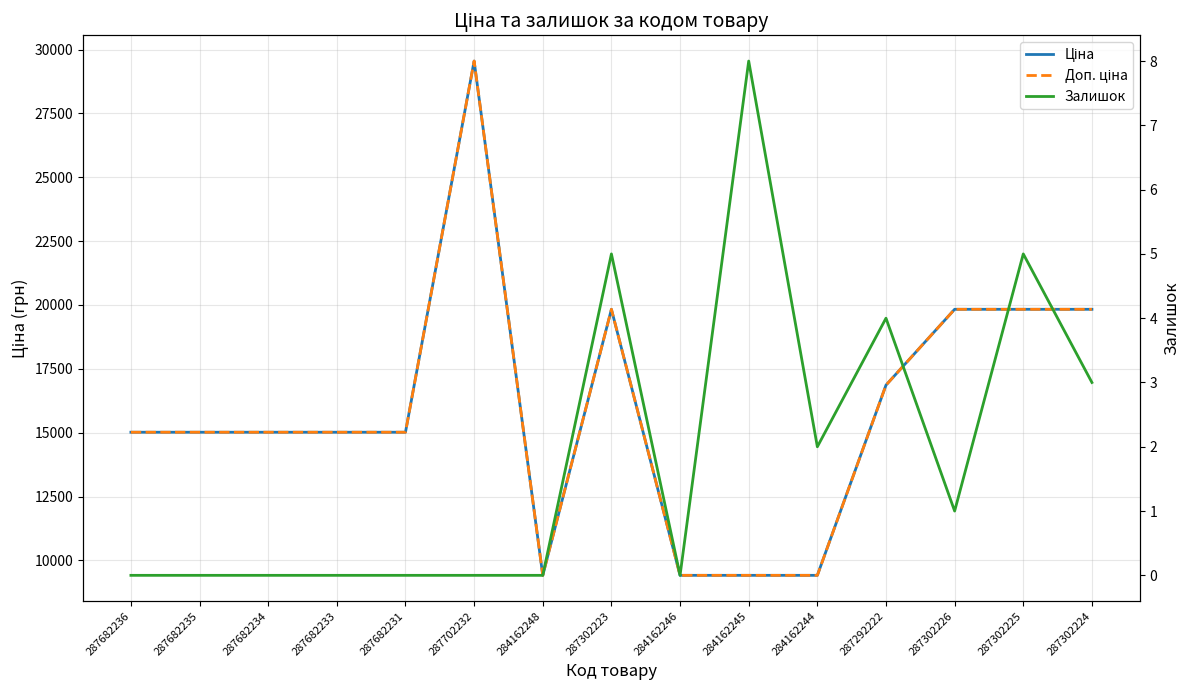

At 287682235, list the series in order from smallest to largest.

Залишок, Ціна, Доп. ціна